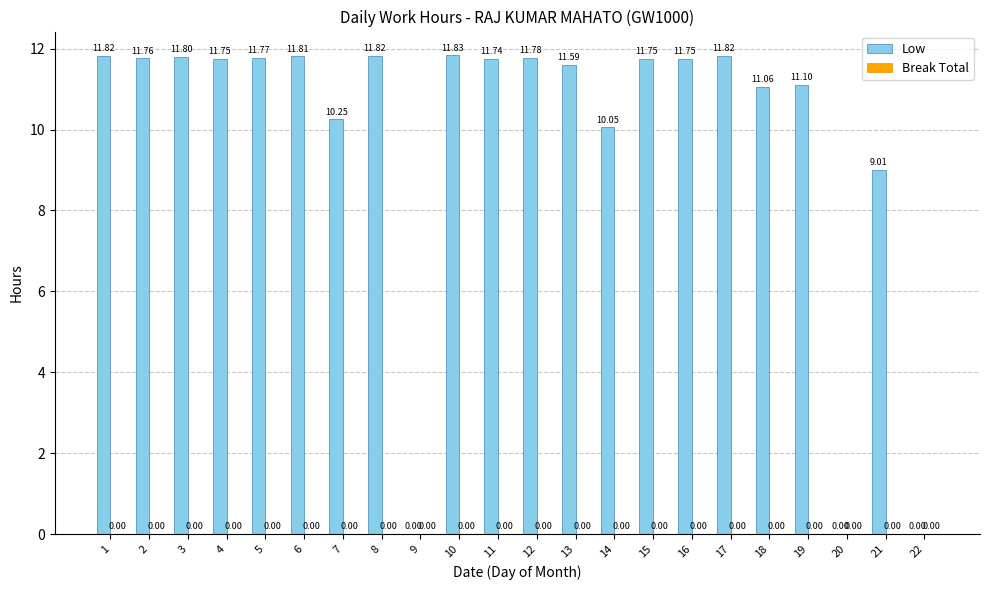

Which has a higher value, 5 or 2?

5